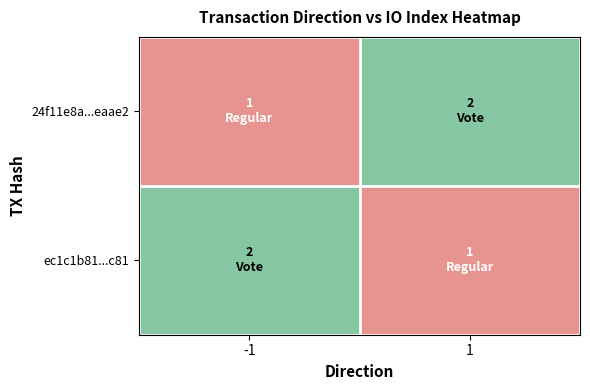

At which category does the chart reach its minimum across all series?

-1